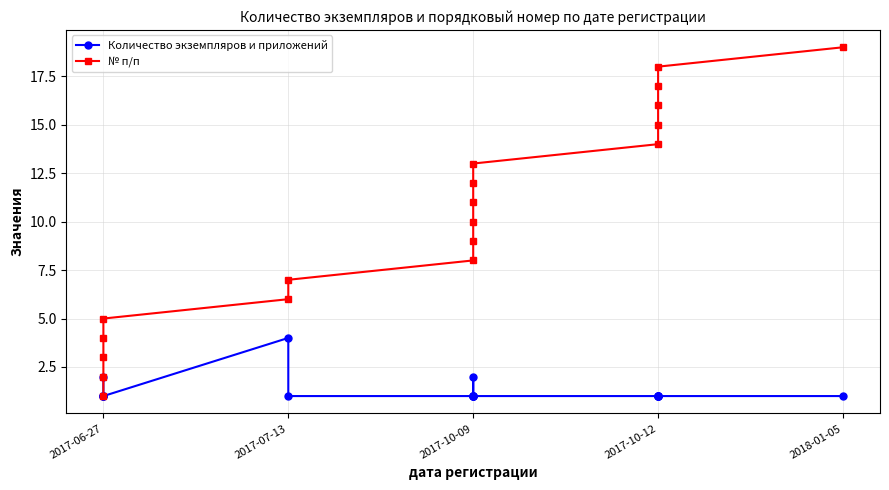

What is the lowest value of the № п/п series?

1